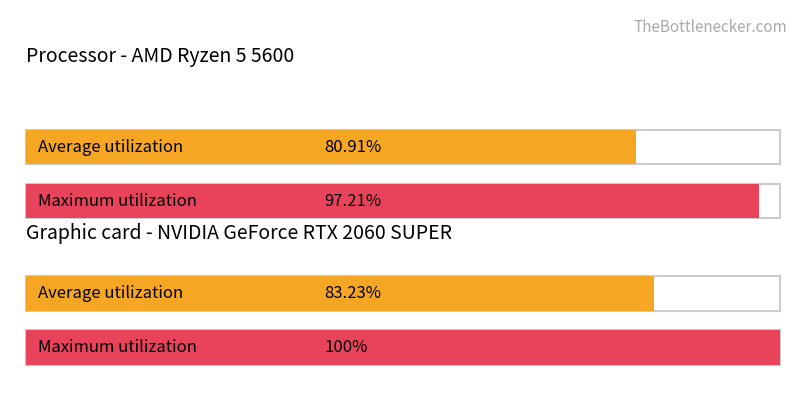

What are all the series names shown in the legend?

Average utilization, Max utilization